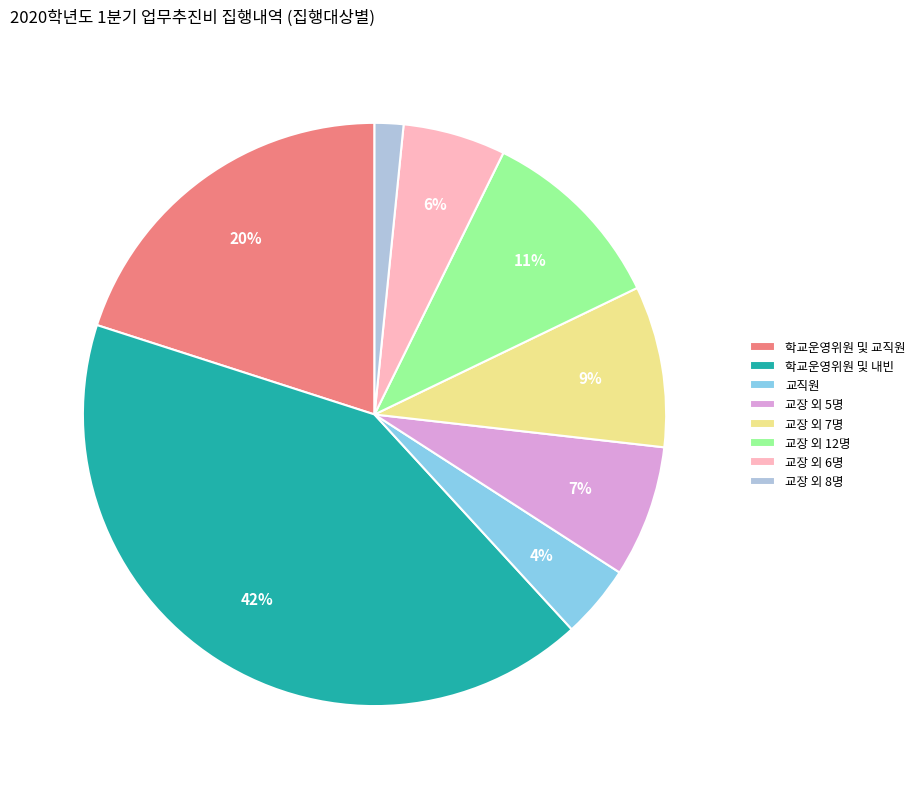

Between 교직원 and 교장 외 8명, which is larger?

교직원